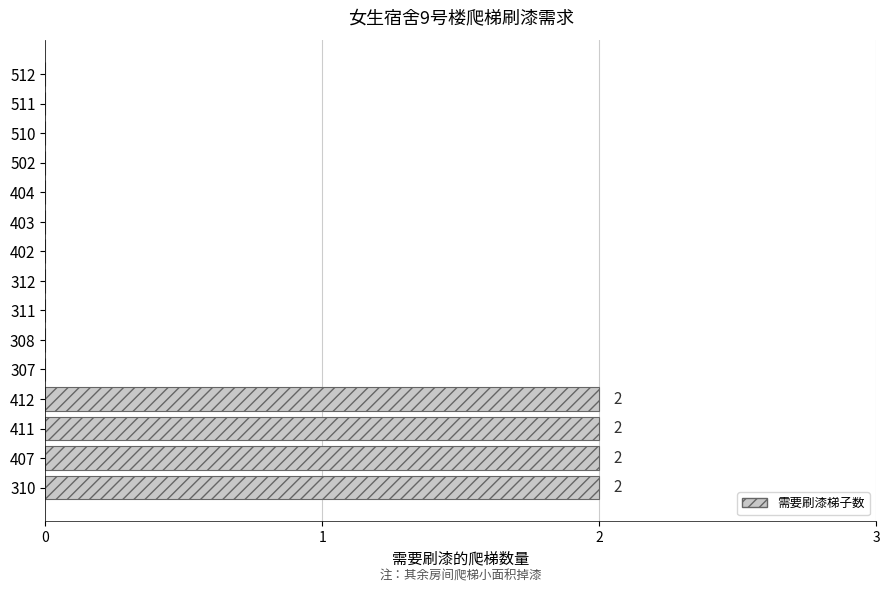

Which has a higher value, 310 or 312?

310